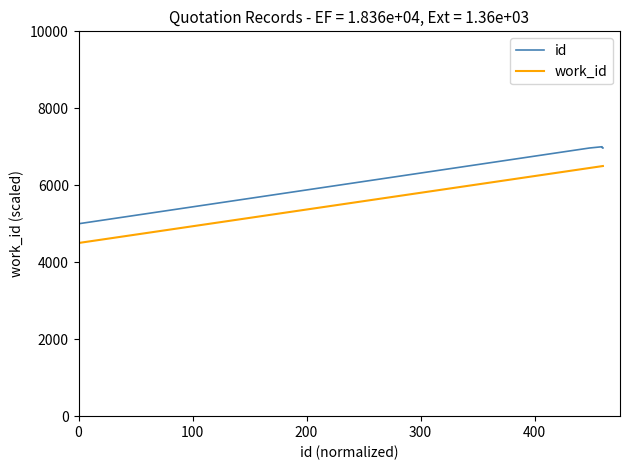

How many distinct data groups are displayed?

2